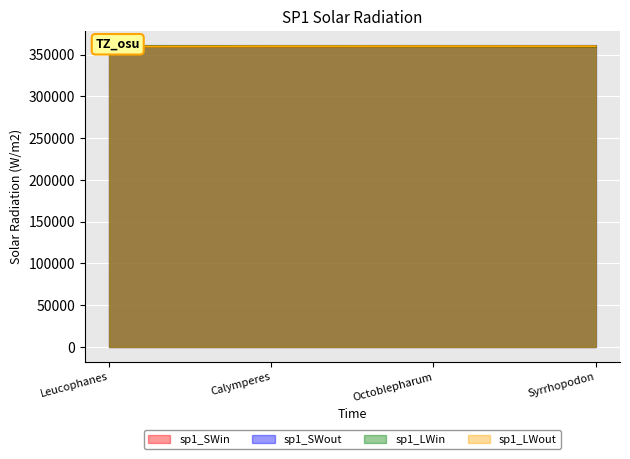

What value does the sp1_LWin series have at Leucophanes, to the nearest 50?

360150